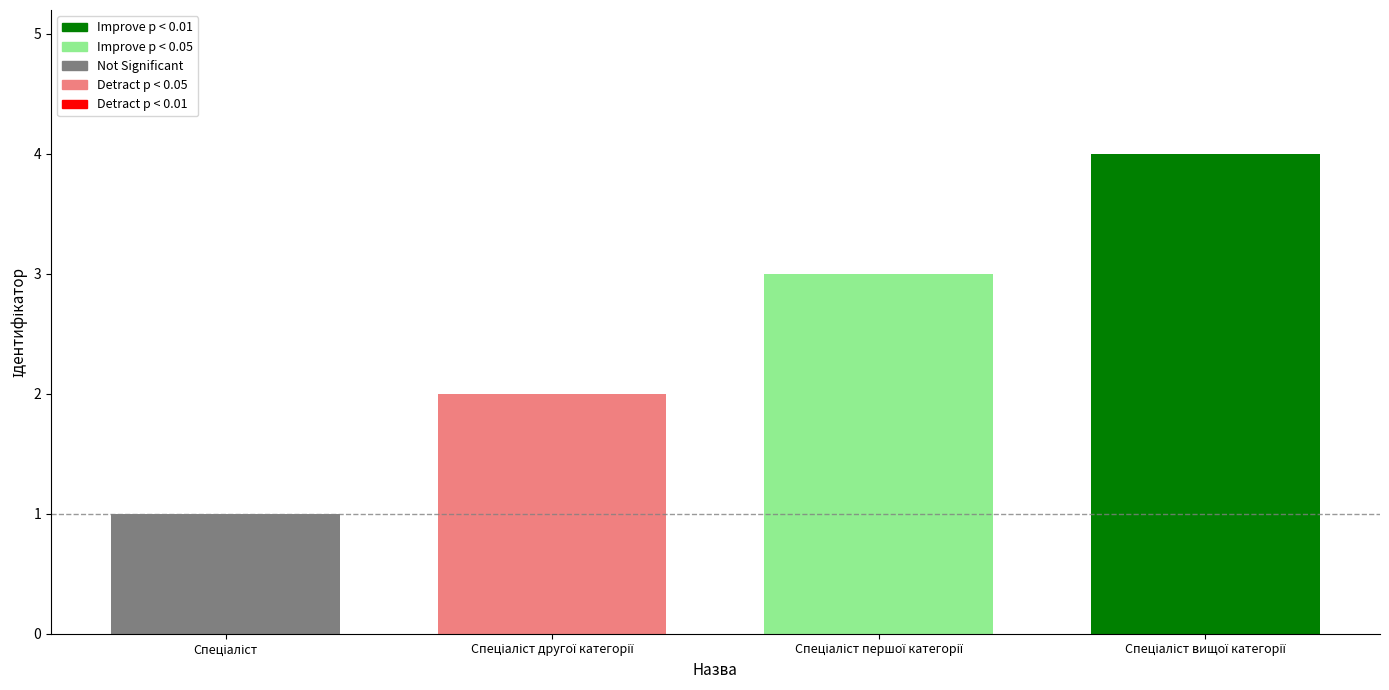

What position from the left is Спеціаліст вищої категорії?

4